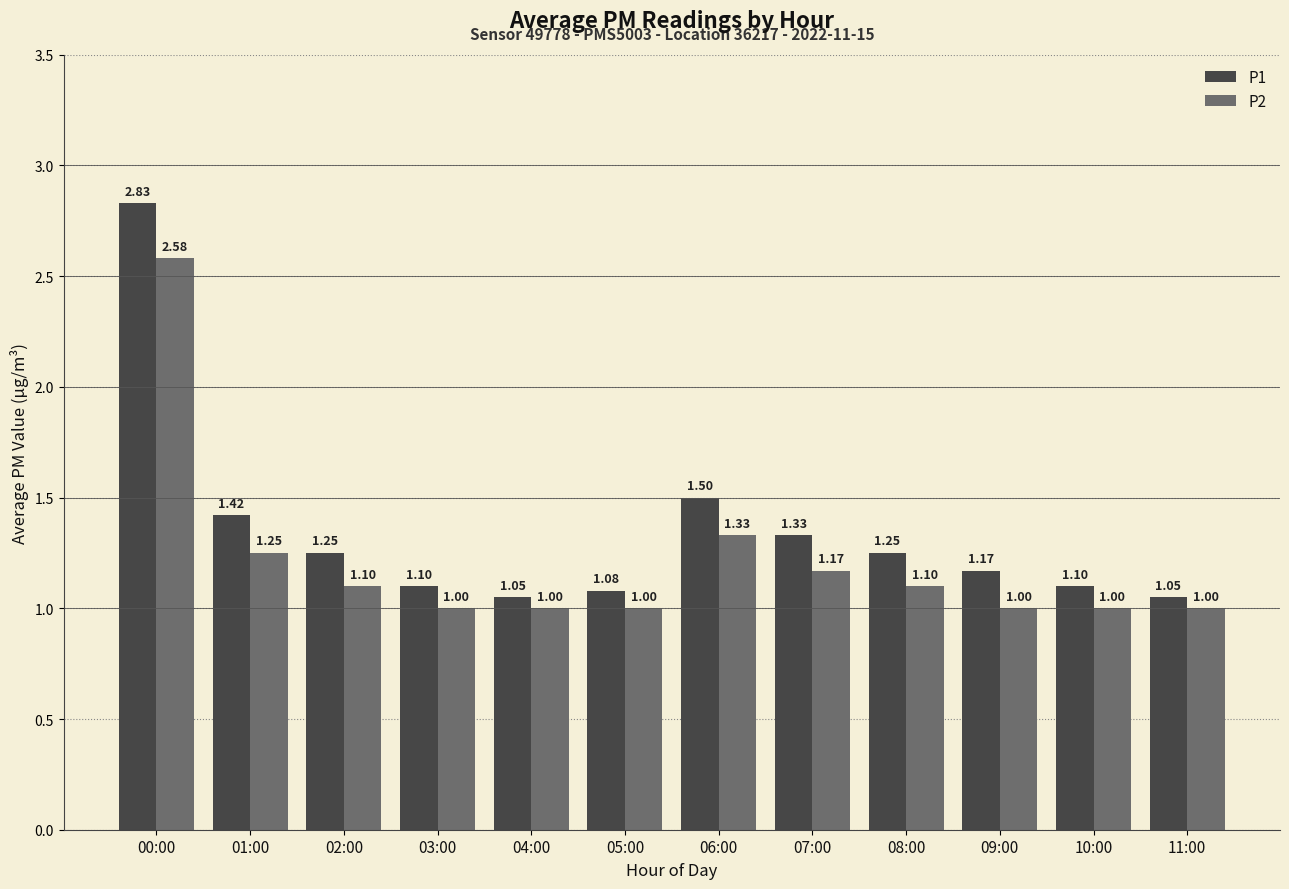

What is the label of the 2nd bar from the left?

01:00